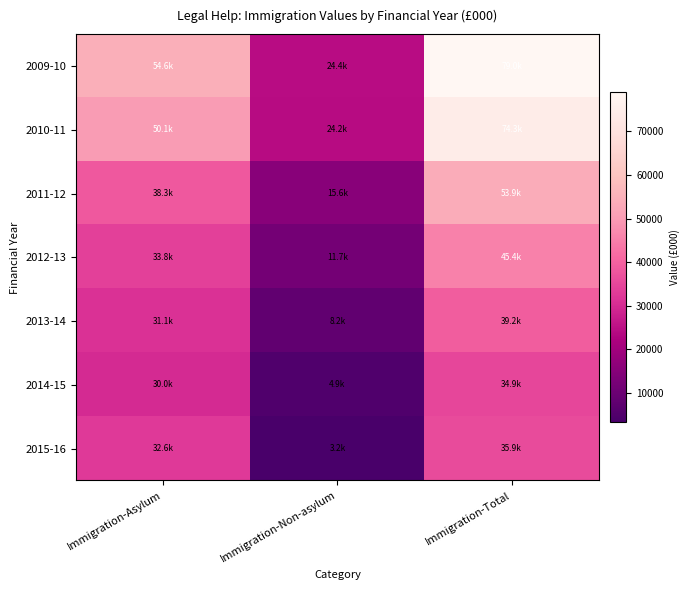

Rank the series by their maximum value, from highest to lowest.

2009-10, 2010-11, 2011-12, 2012-13, 2013-14, 2015-16, 2014-15